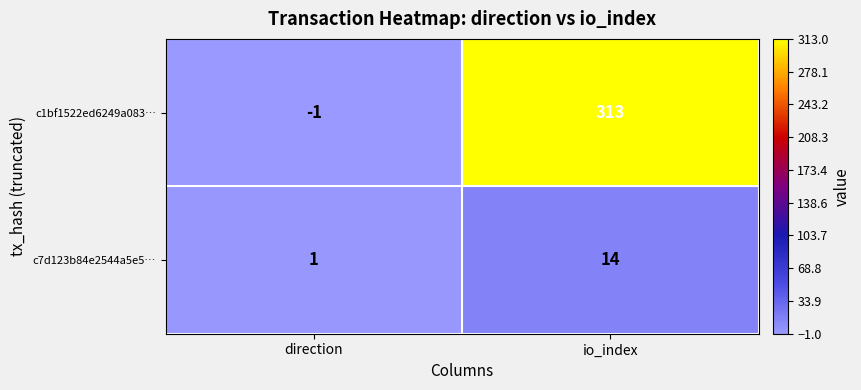

What is the difference between the maximum and minimum values in the c1bf1522ed6249a083… series?

314